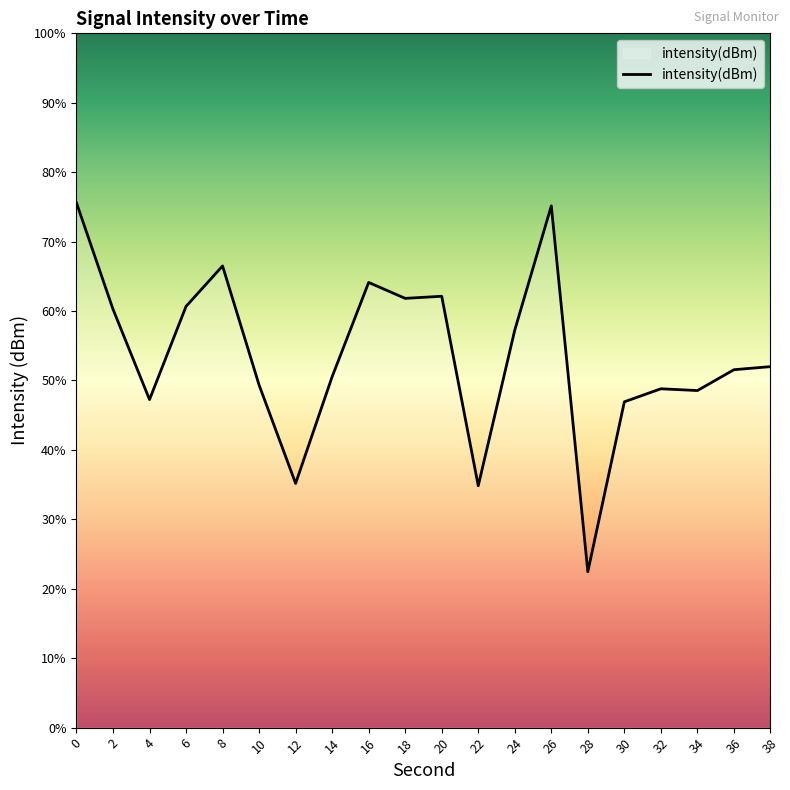

The value at 20 is -62.5. True or false?

False